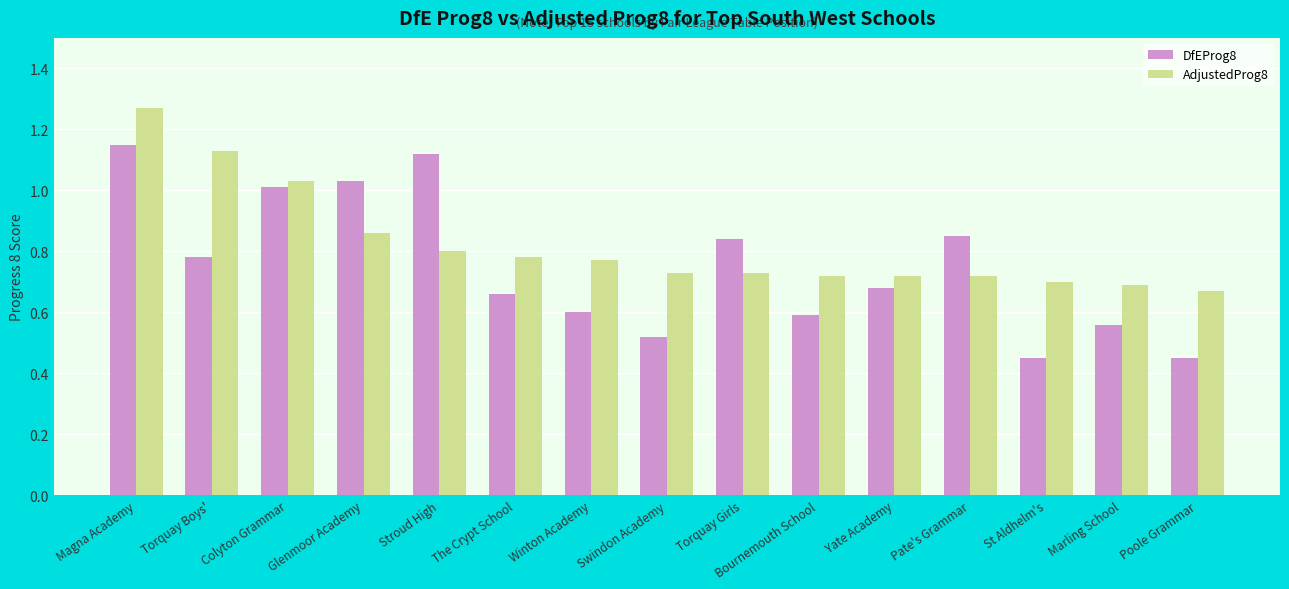

What position from the left is The Crypt School?

6